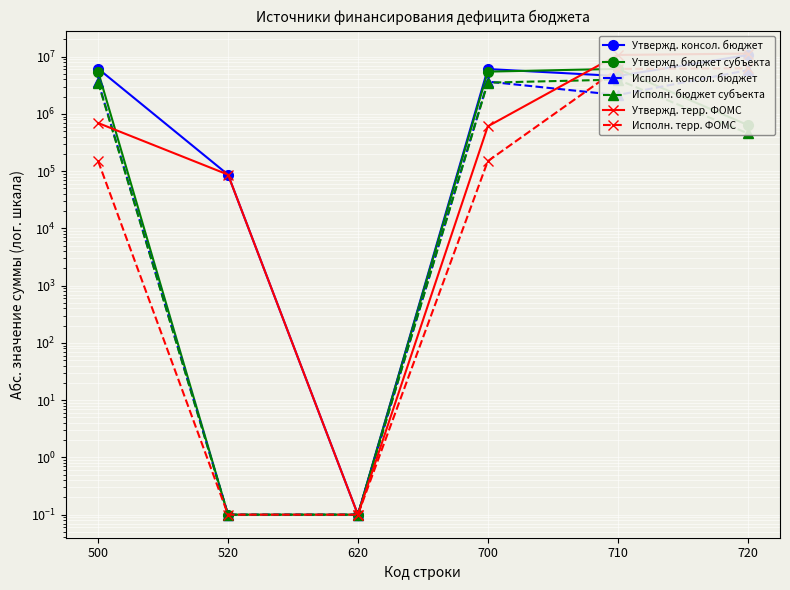

How many interior local peaks does the Утвержд. бюджет субъекта series have?

1